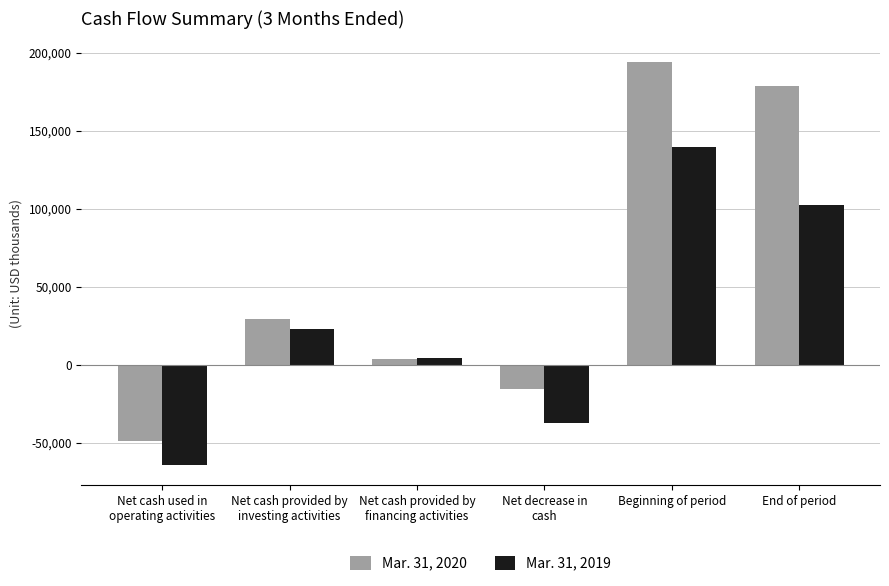

What value does the Mar. 31, 2019 series have at Net cash used in
operating activities?

-64175